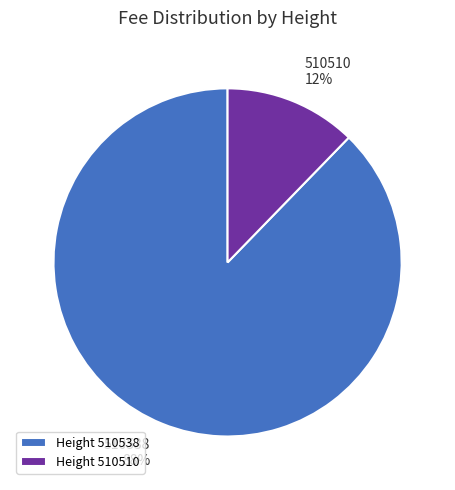

How many segments does this pie chart have?

2